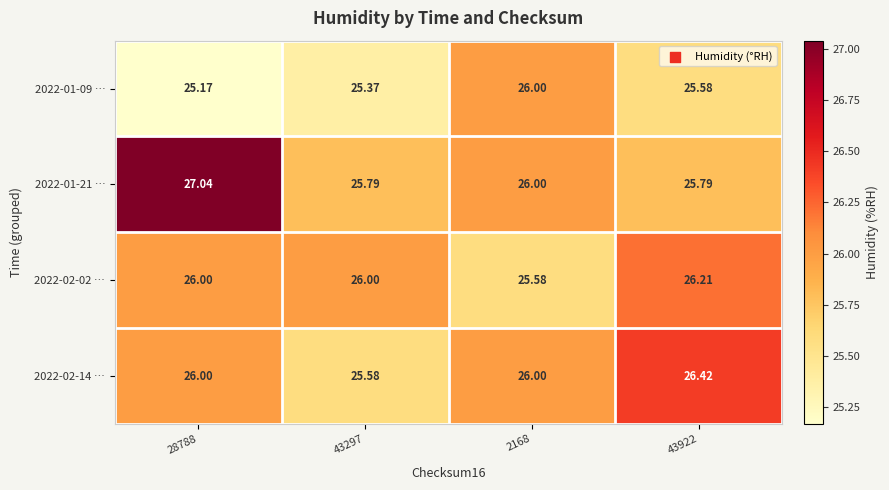

Is the value of 2022-01-21 … at 28788 greater than the value of 2022-02-14 … at 28788?

Yes